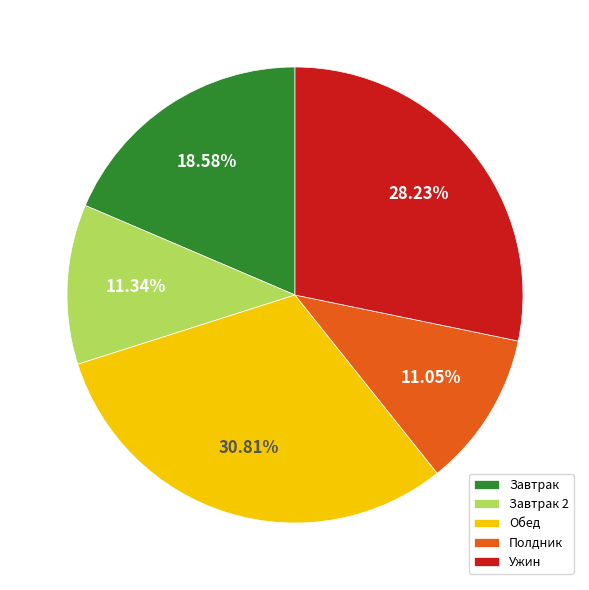

Do Ужин and Завтрак 2 together represent more than half of the pie?

No